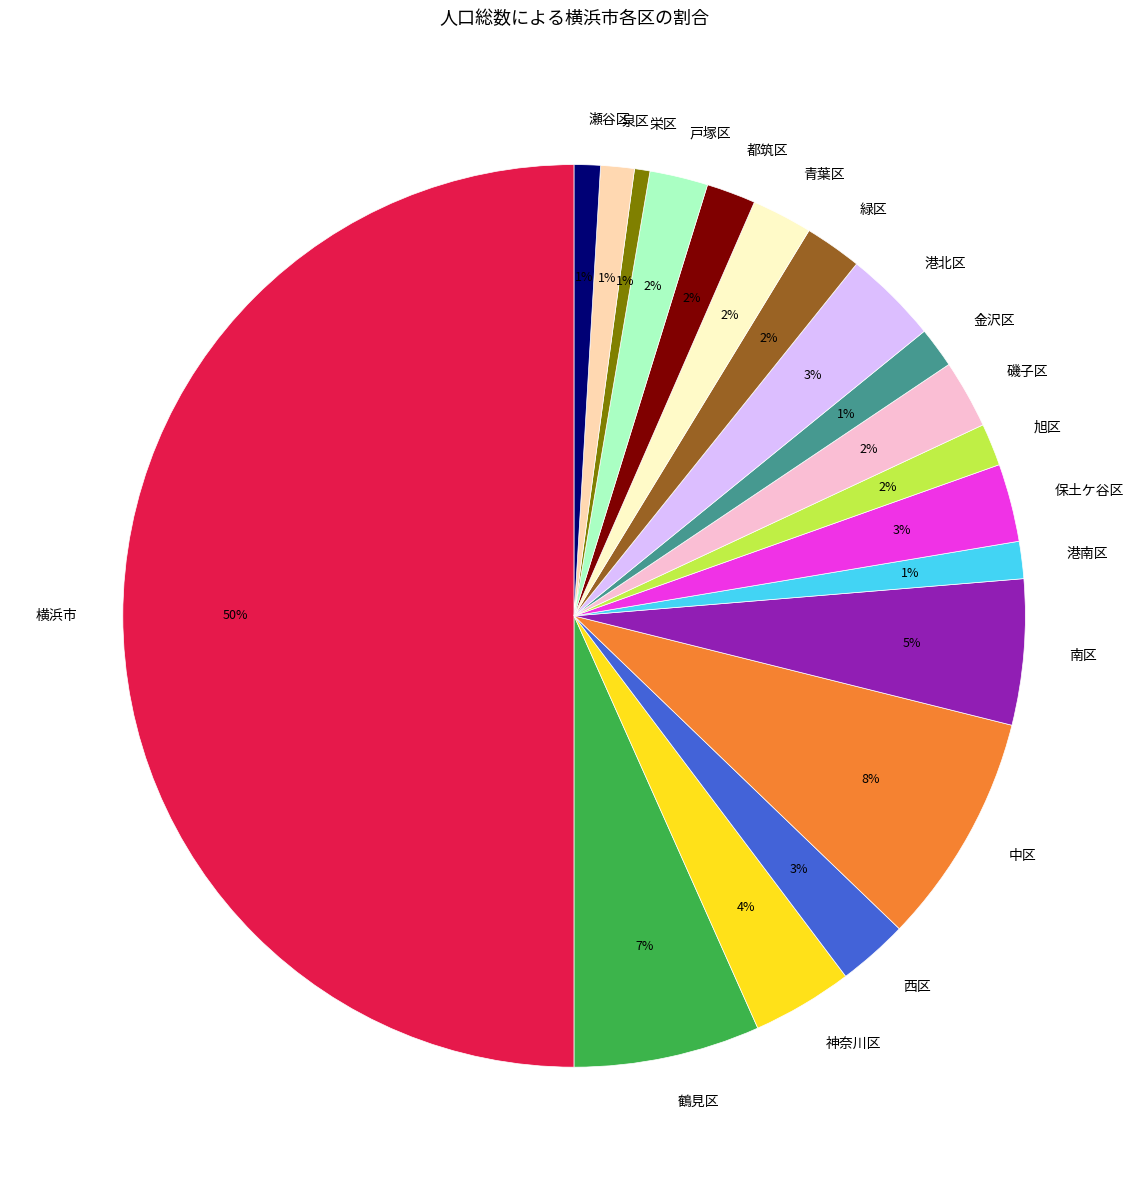

Do 青葉区 and 金沢区 together represent more than half of the pie?

No